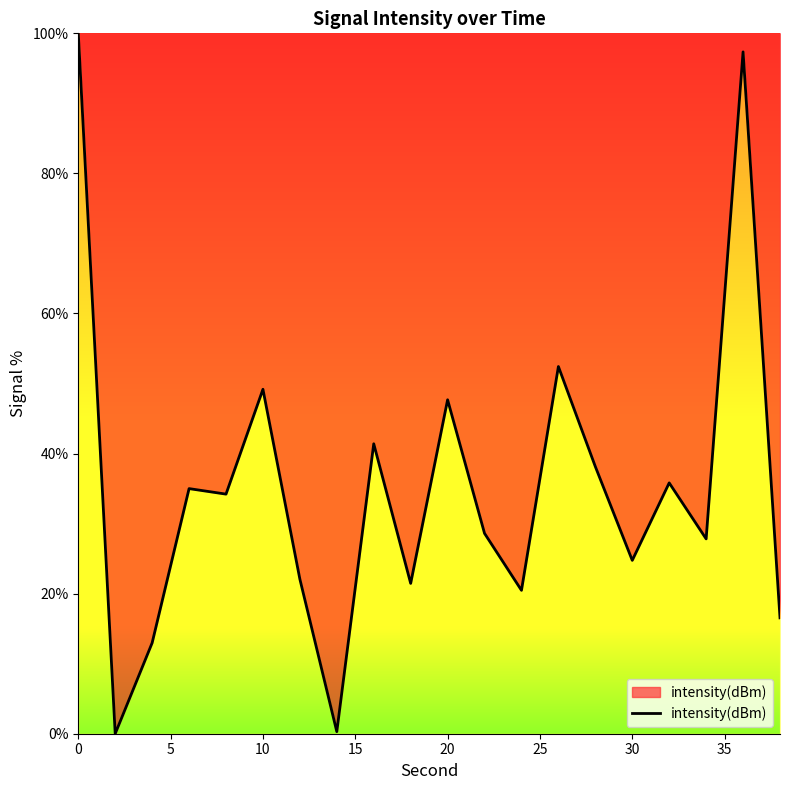

What is the maximum value shown in the chart?

100.0